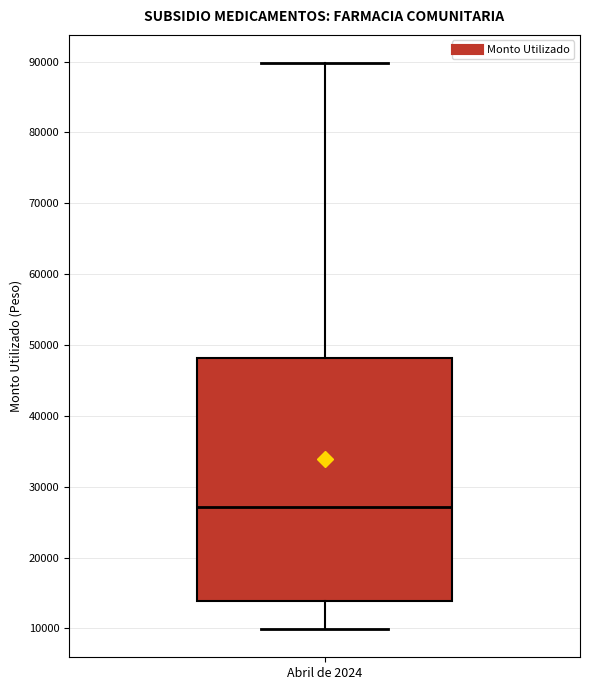

Read this box plot against the y-axis: the position of the median line, the range covered by the box, and the ends of both whiskers. The values are not printed on the chart, so give them approximately, as read against the axis.

median 27000, box 14000 to 48000, whiskers 10000 to 90000